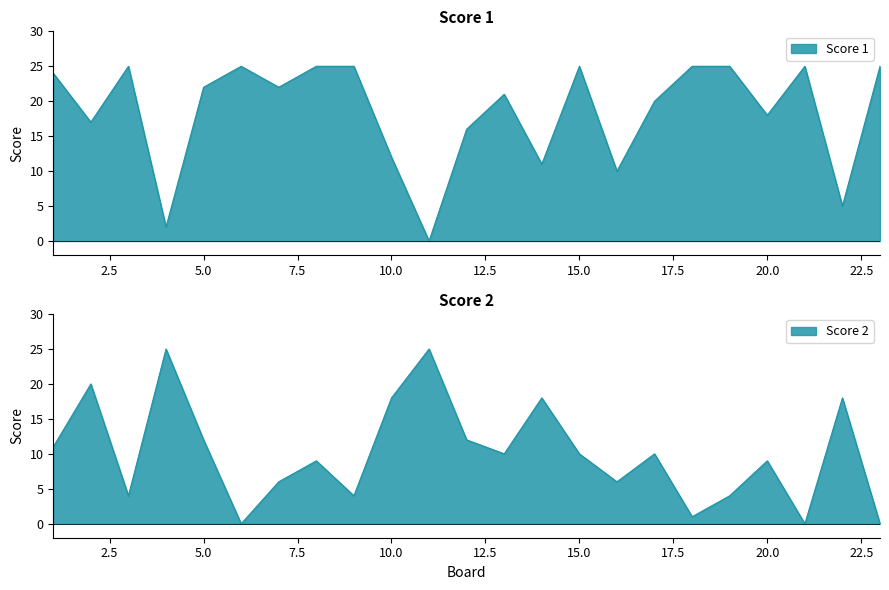

Is the value of Score 2 at 23 greater than the value of Score 1 at 22?

No